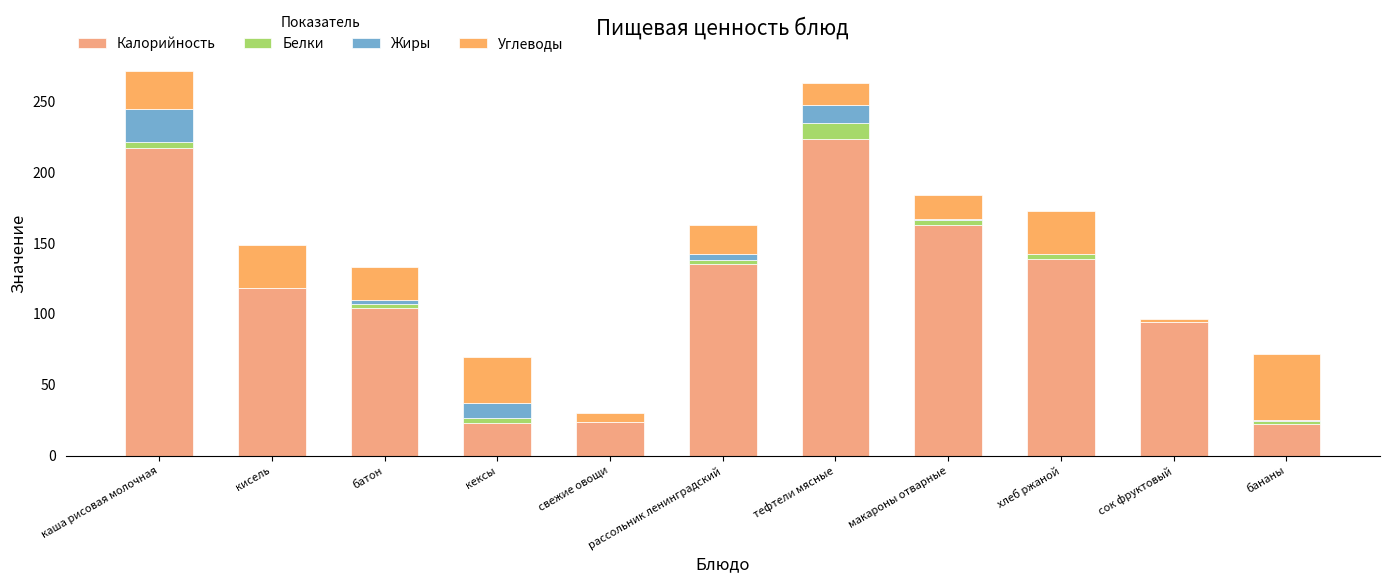

Count the number of categories in the chart.

11